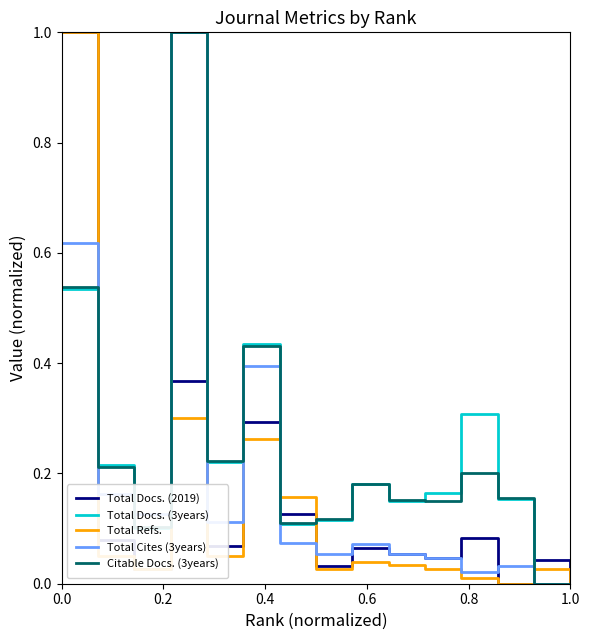

What is the maximum value for Total Cites (3years)?

1.0